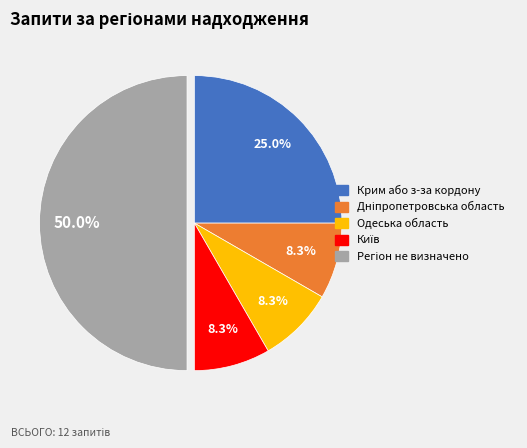

How much of the chart is everything except Крим або з-за кордону?

75.0%